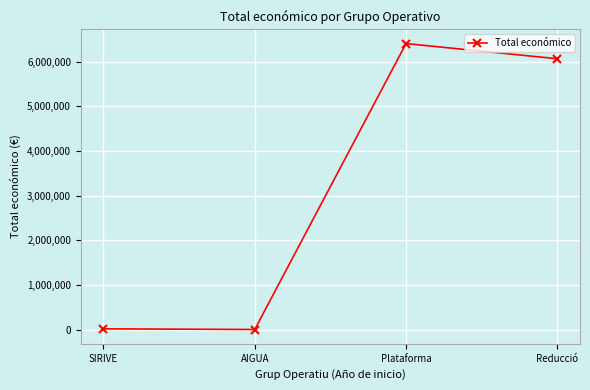

At which category does the data reach its first local peak?

Plataforma